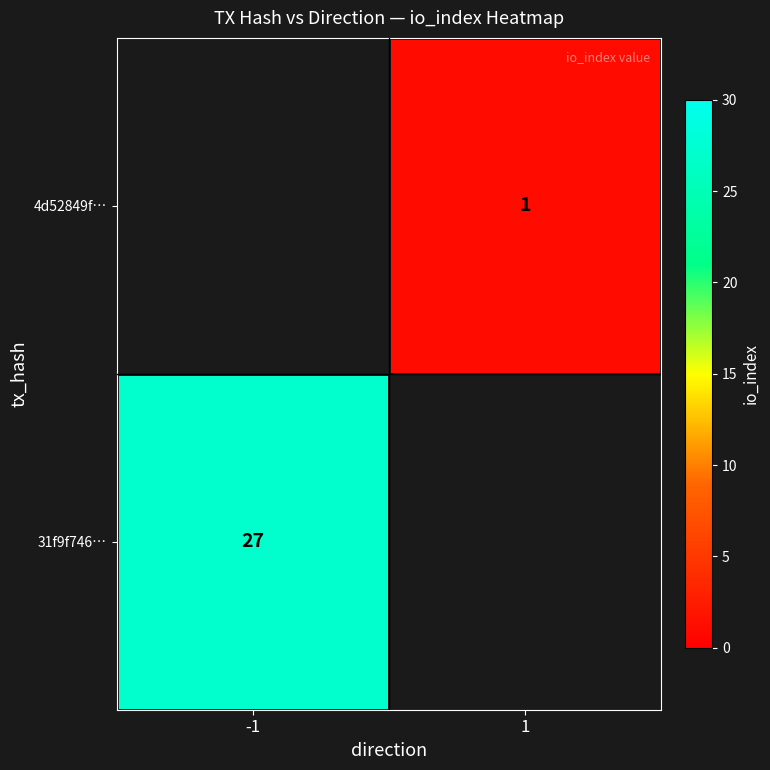

At which category does the chart reach its minimum across all series?

1